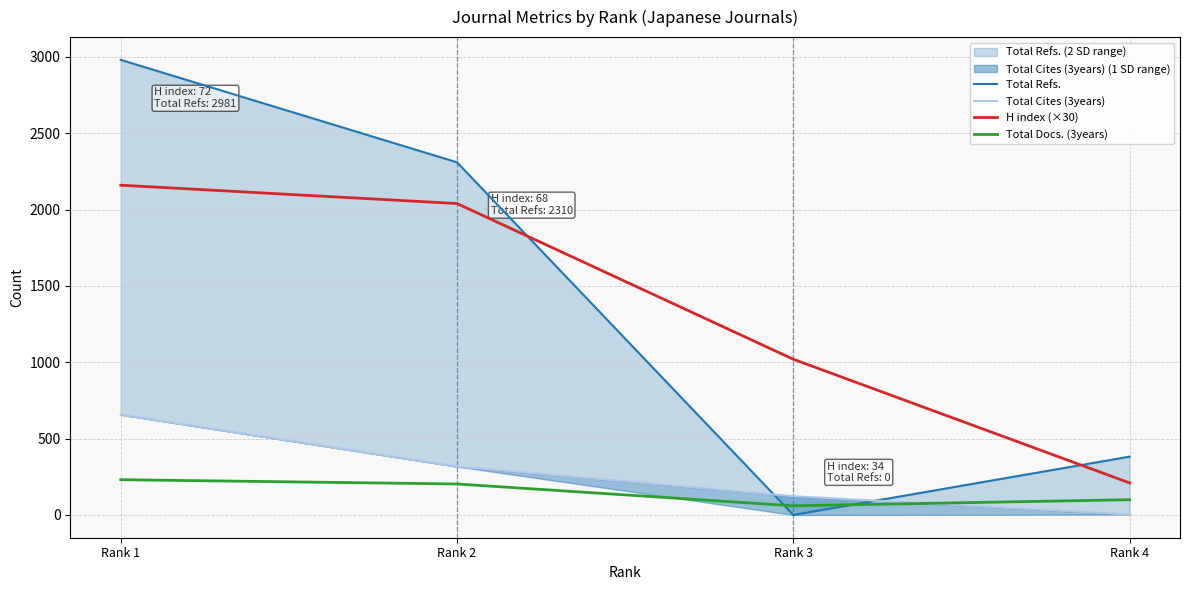

How many data points in Total Docs. (3years) are above 203?

1